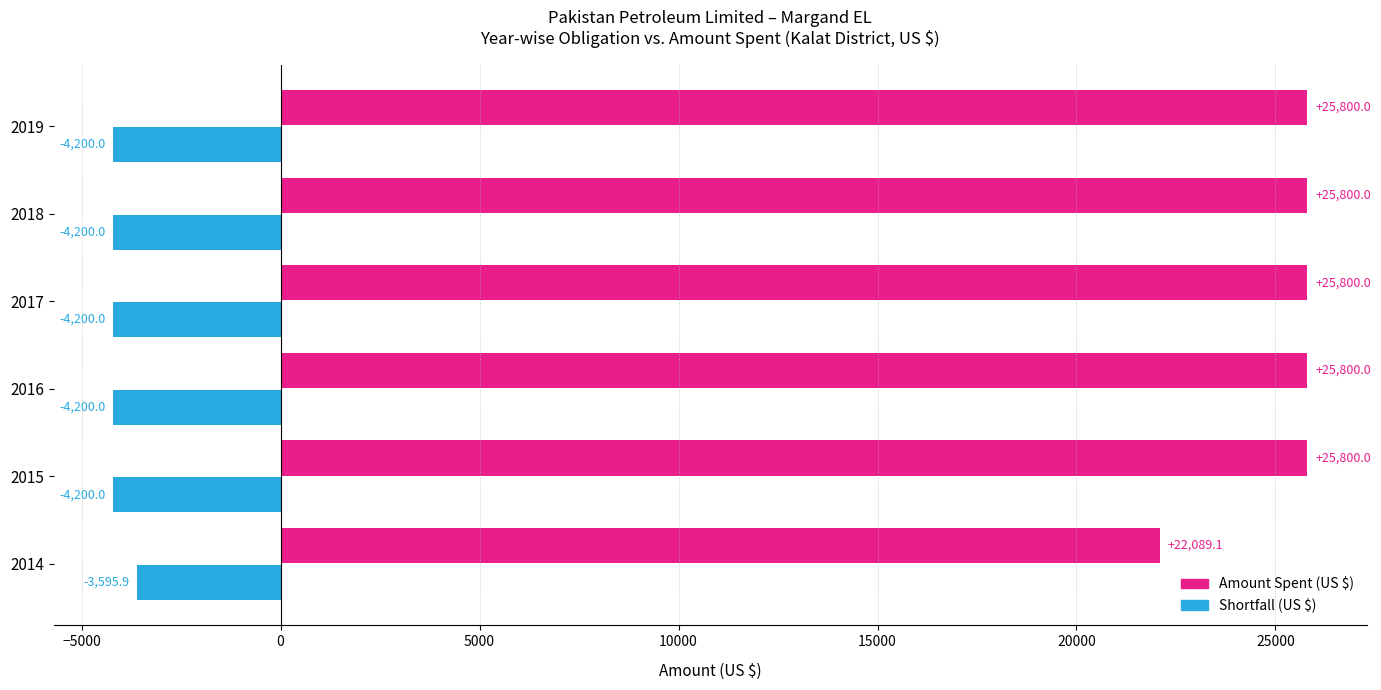

Which series has the largest total across all categories?

Amount Spent (US $)